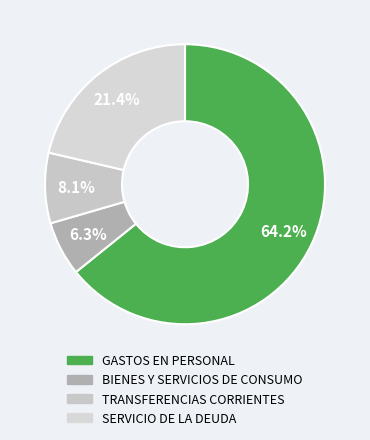

Rank the categories by value from highest to lowest.

GASTOS EN PERSONAL, SERVICIO DE LA DEUDA, TRANSFERENCIAS CORRIENTES, BIENES Y SERVICIOS DE CONSUMO